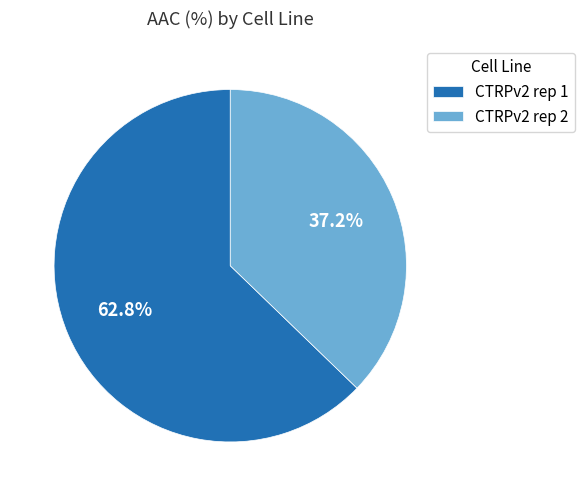

What is the majority slice?

CTRPv2 rep 1